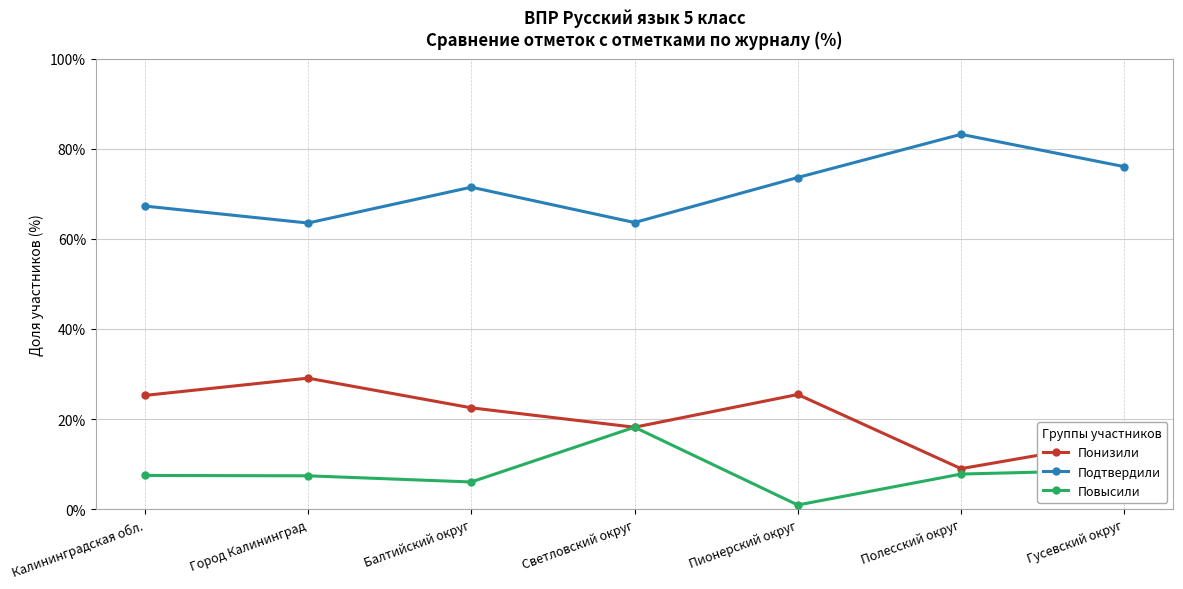

Read the Повысили value at Город Калининград.

7.4